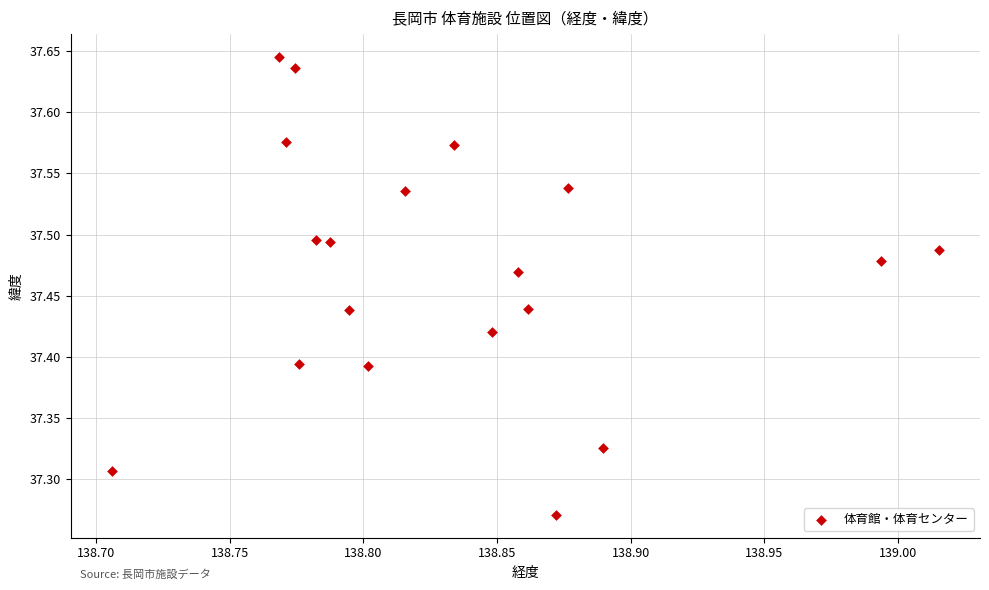

What is the range of X values (max minus min)?

0.3